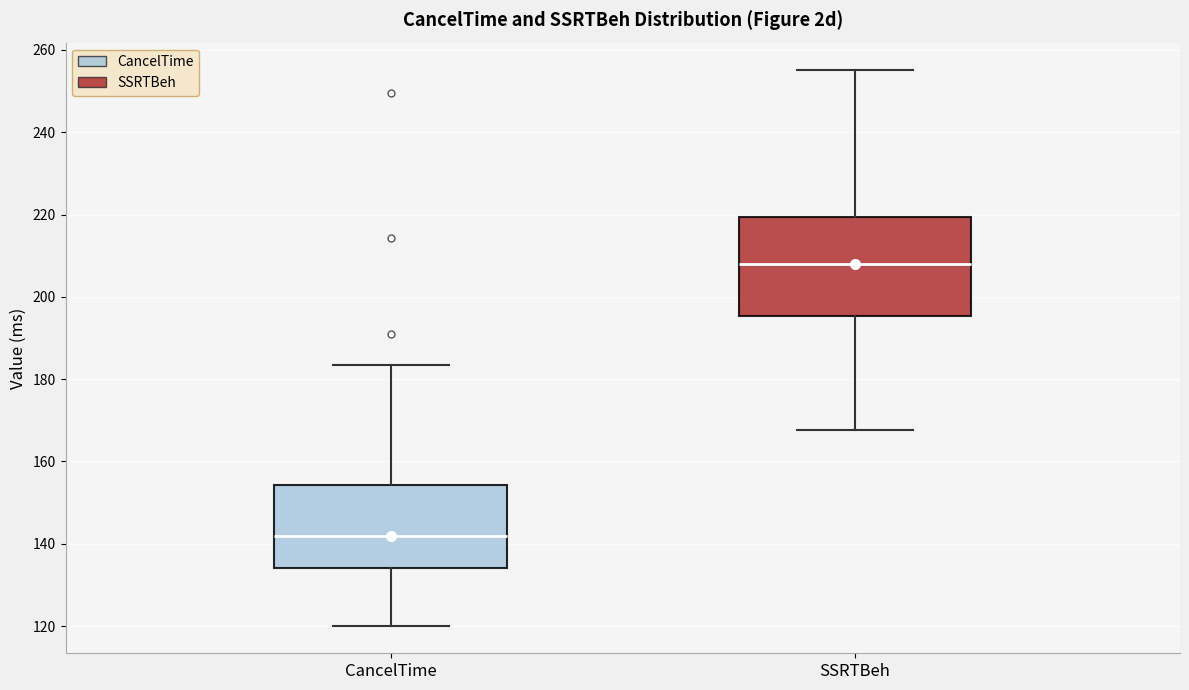

Where is the lower edge of the box for SSRTBeh on the y-axis? The values are not printed on the chart, so give them approximately, as read against the axis.

196